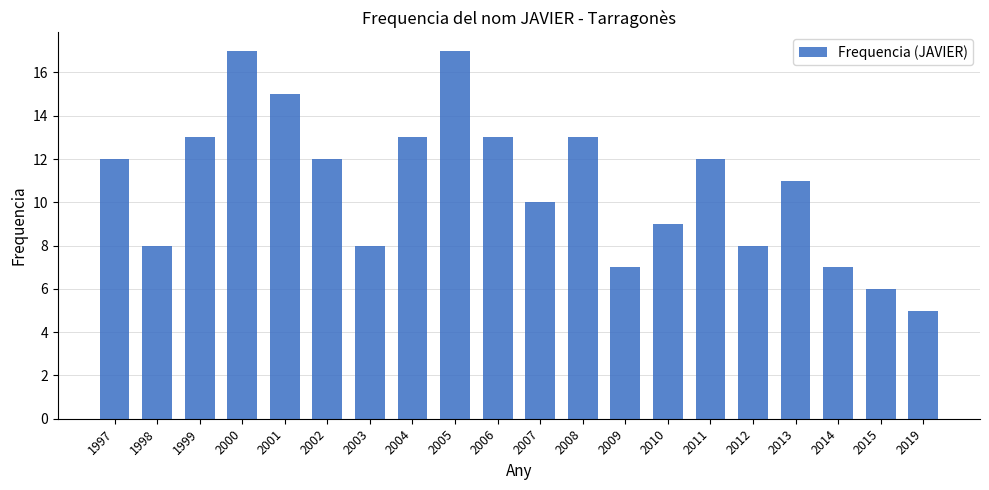

How many data points does each series have?

20